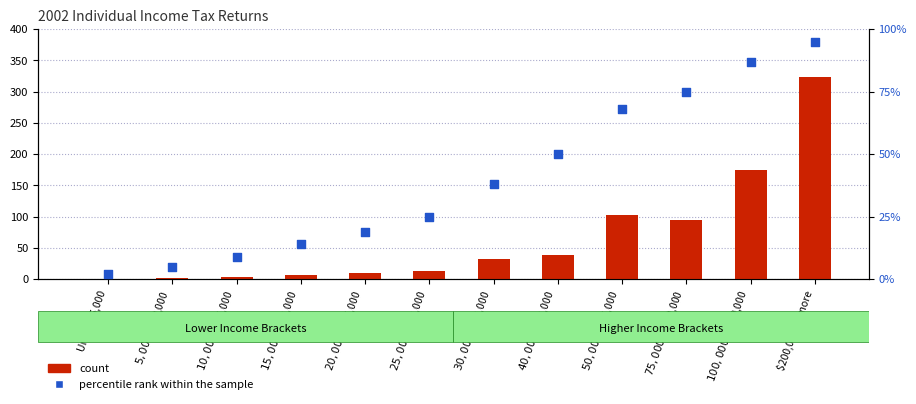

At which category is the sum across all series the highest?

$200,000 or more